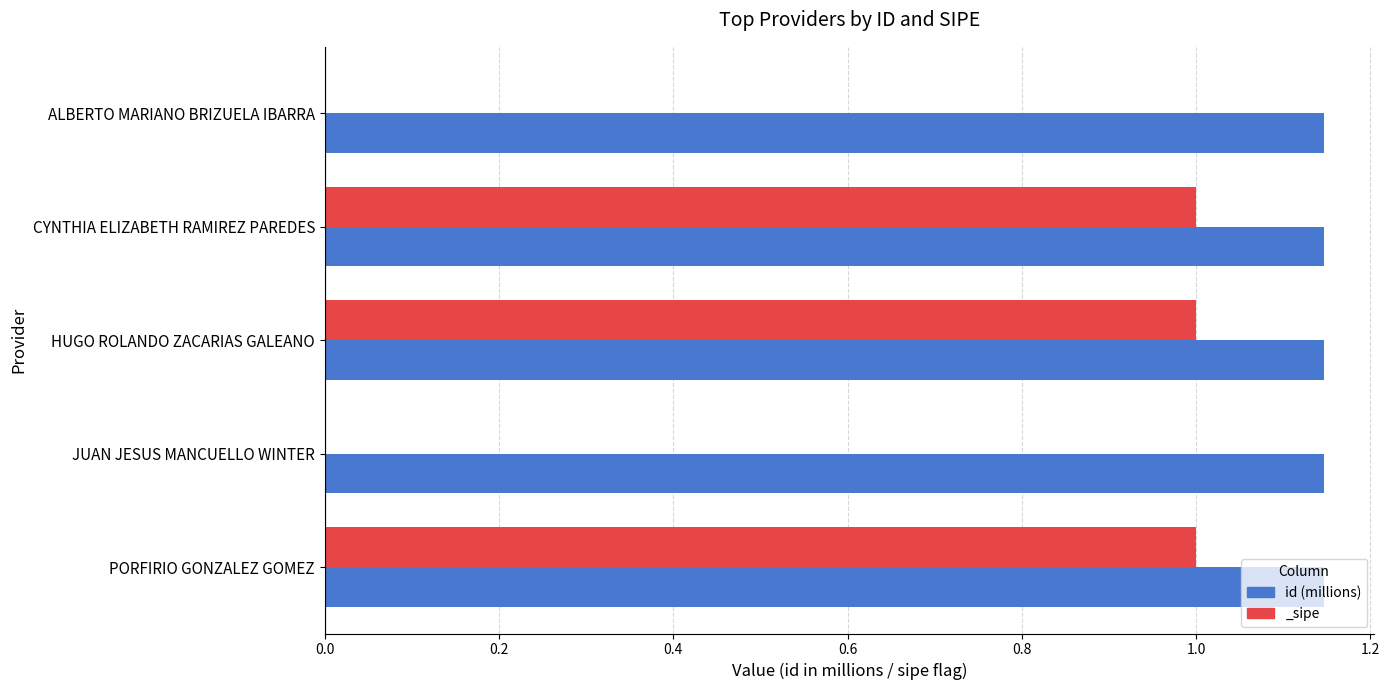

True or false: the data shows 1.9 at ALBERTO MARIANO BRIZUELA IBARRA.

False